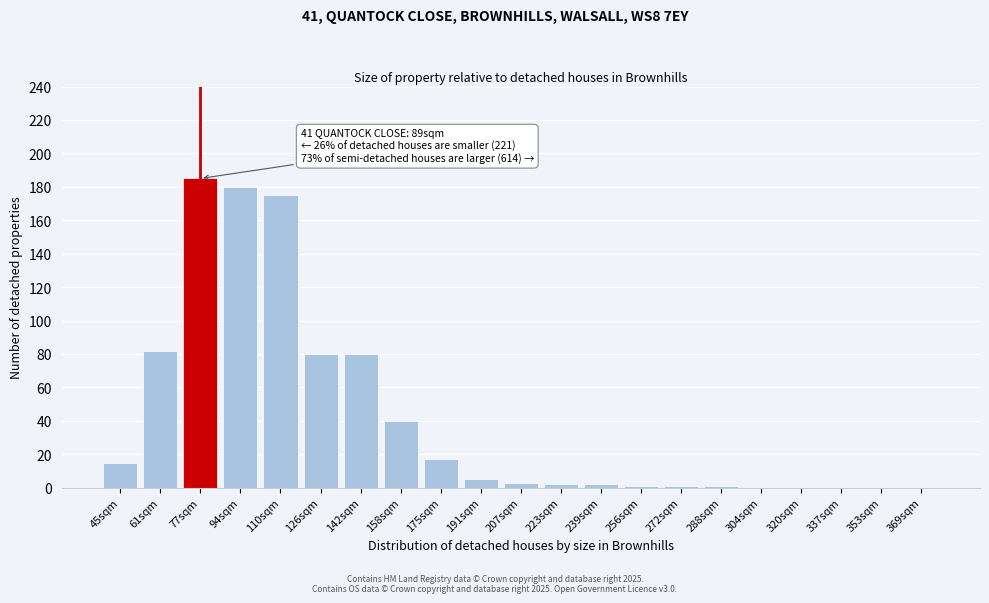

Reading right to left, what are all the values shown in this chart?

369sqm=0	353sqm=0	337sqm=0	320sqm=0	304sqm=0	288sqm=1	272sqm=1	256sqm=1	239sqm=2	223sqm=2	207sqm=3	191sqm=5	175sqm=17	158sqm=40	142sqm=80	126sqm=80	110sqm=175	94sqm=180	77sqm=185	61sqm=82	45sqm=15